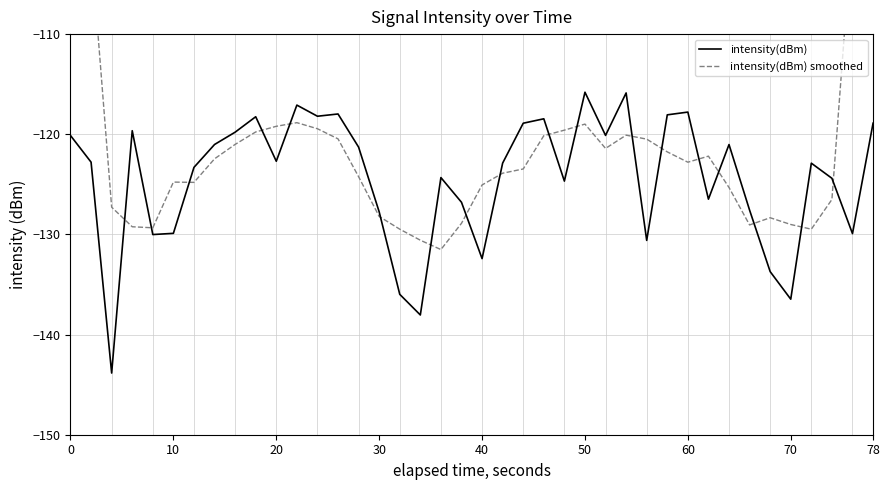

What is the average value of the intensity(dBm) smoothed series?

-120.7